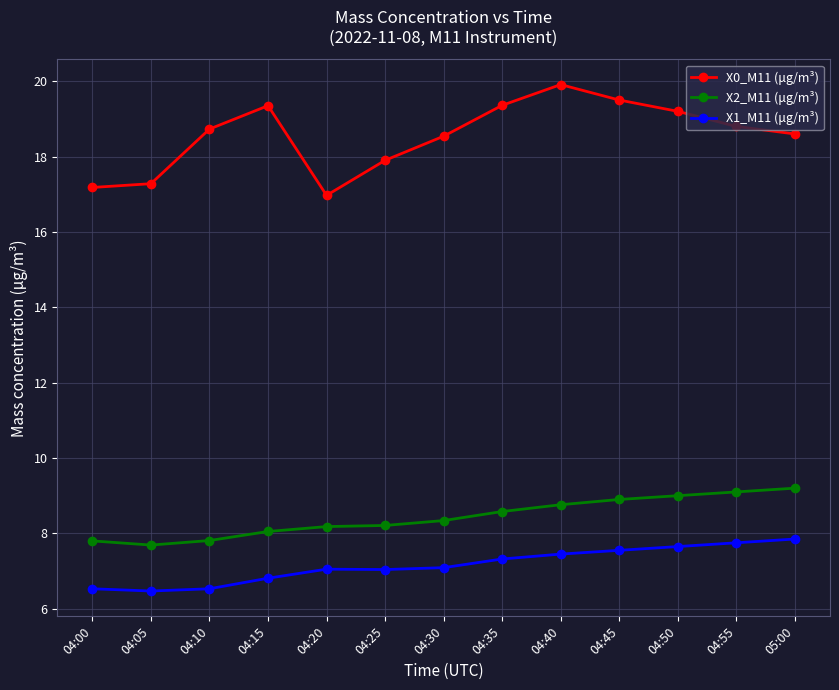

What are all the series names shown in the legend?

X0_M11 (μg/m³), X2_M11 (μg/m³), X1_M11 (μg/m³)